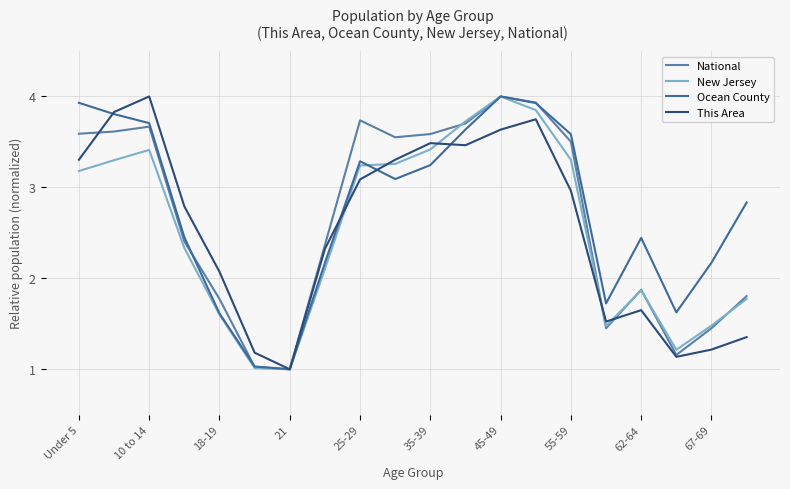

How many interior local peaks does the National series have?

4